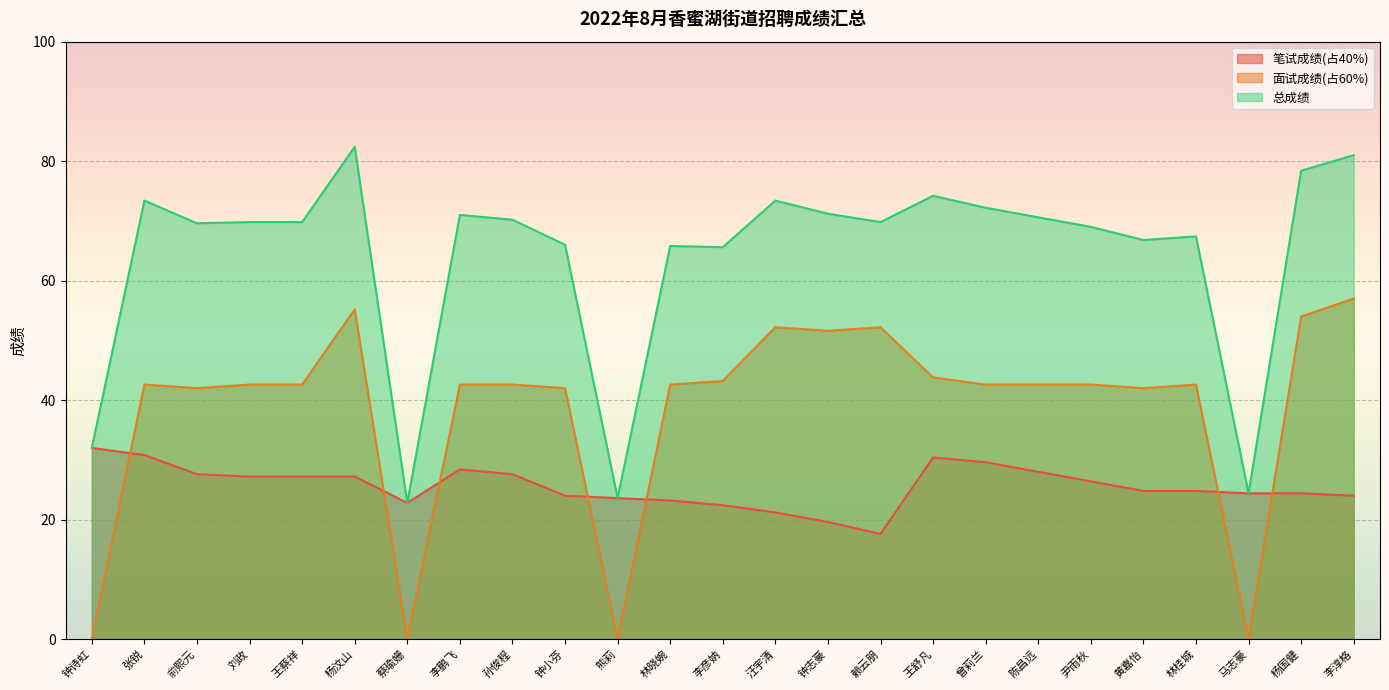

What is the total value across all series at 孙俊程?

140.4